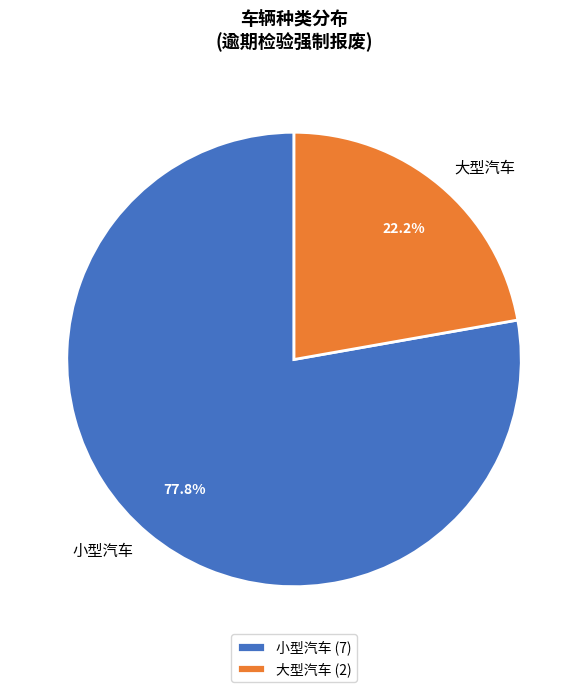

Combined, do 大型汽车 and 小型汽车 account for over 50%?

Yes